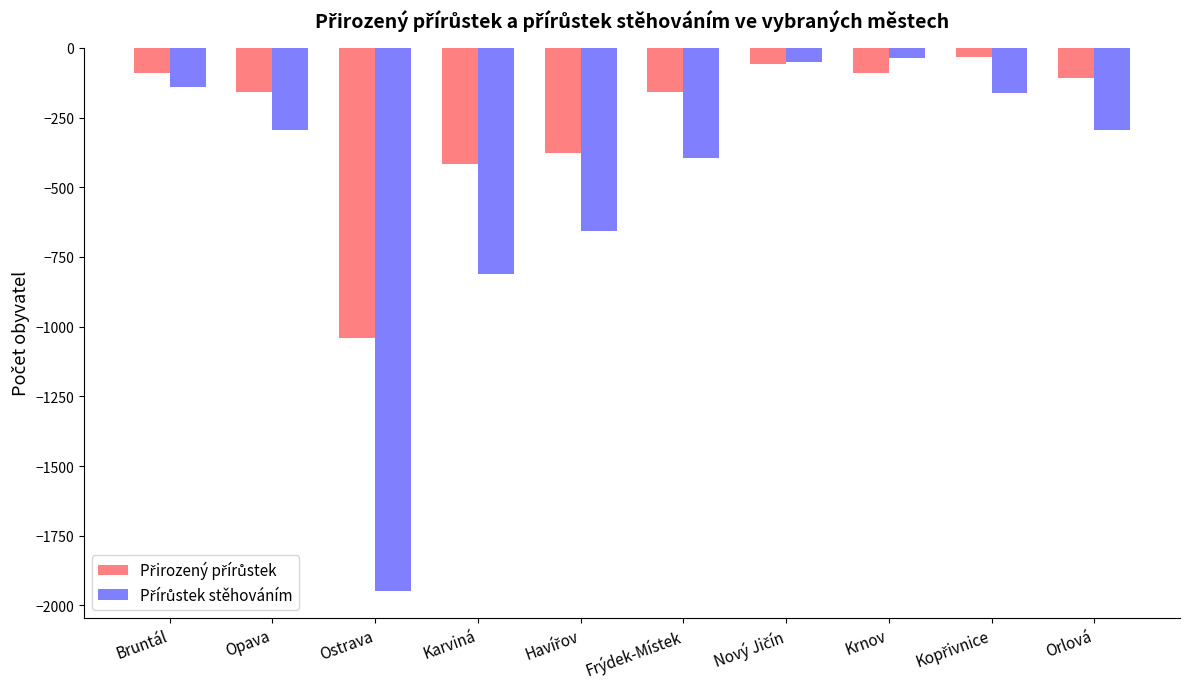

What is the spread (max minus min) of values at Bruntál?

50